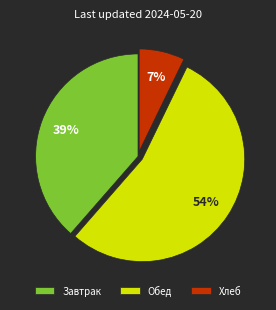

Between Обед and Завтрак, which is larger?

Обед